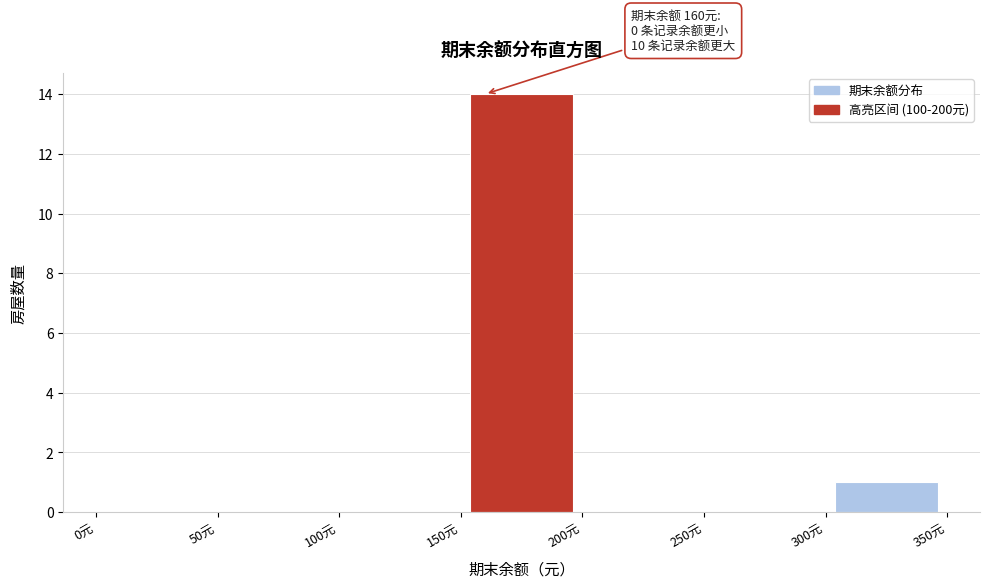

Which range on the x-axis has the tallest bar?

150 to 200